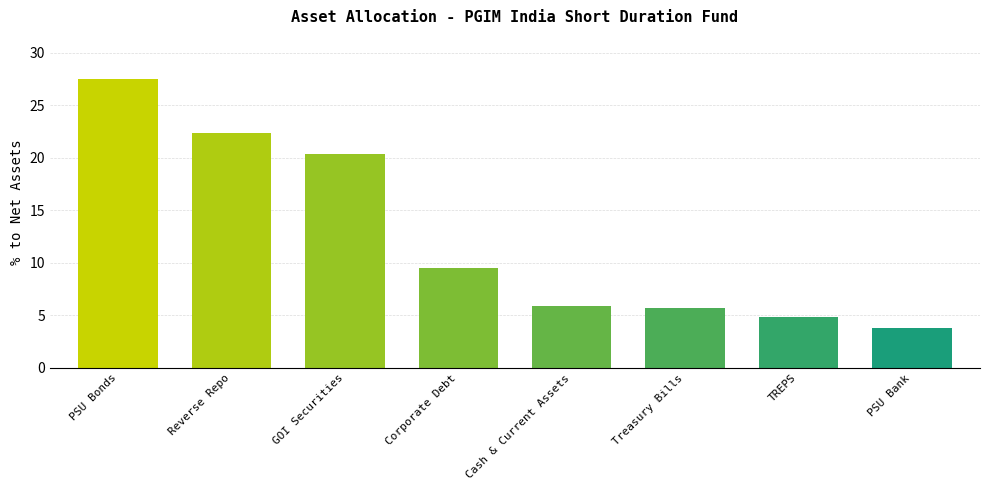

The value at Cash & Current Assets is 2.3. True or false?

False